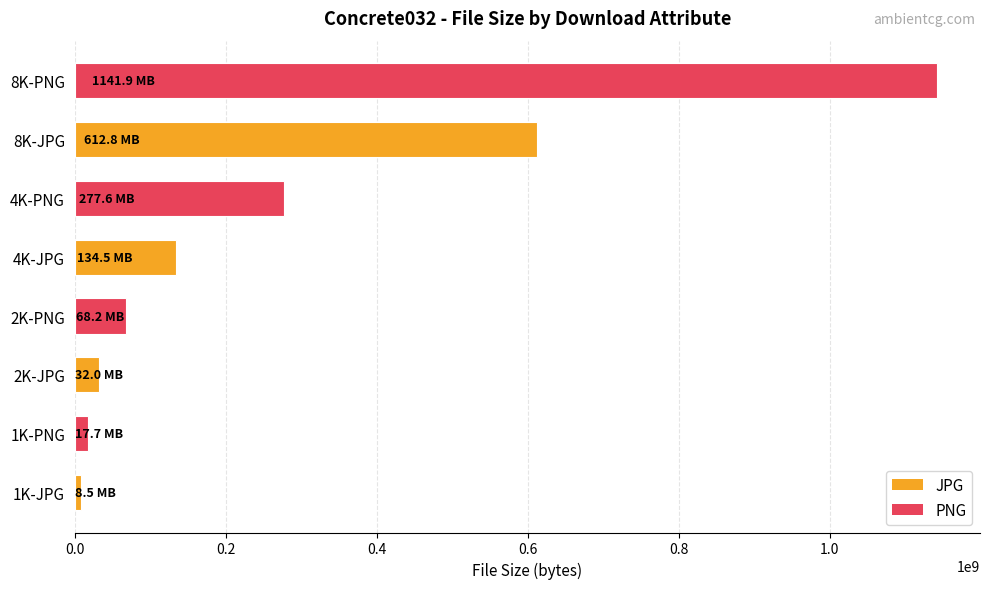

Which series has the largest total across all categories?

PNG